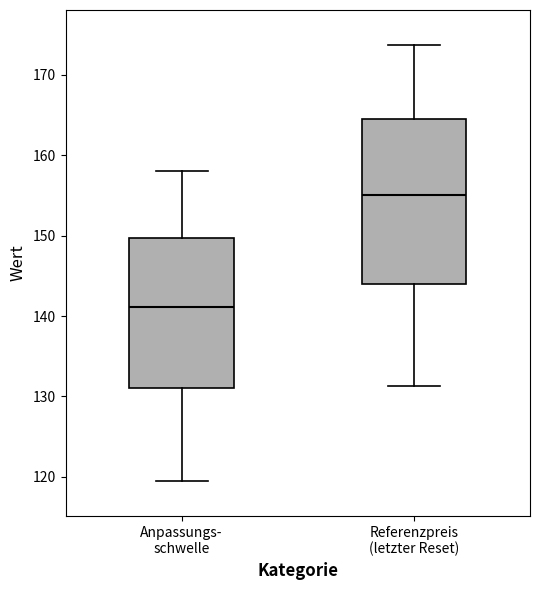

Reading left to right, read every box against the y-axis: the position of its median line, the range the box covers, and the ends of its whiskers. The values are not printed on the chart, so give them approximately, as read against the axis.

Anpassungs- schwelle: median 141, box 131 to 150, whiskers 119 to 158
Referenzpreis (letzter Reset): median 155, box 144 to 165, whiskers 131 to 174